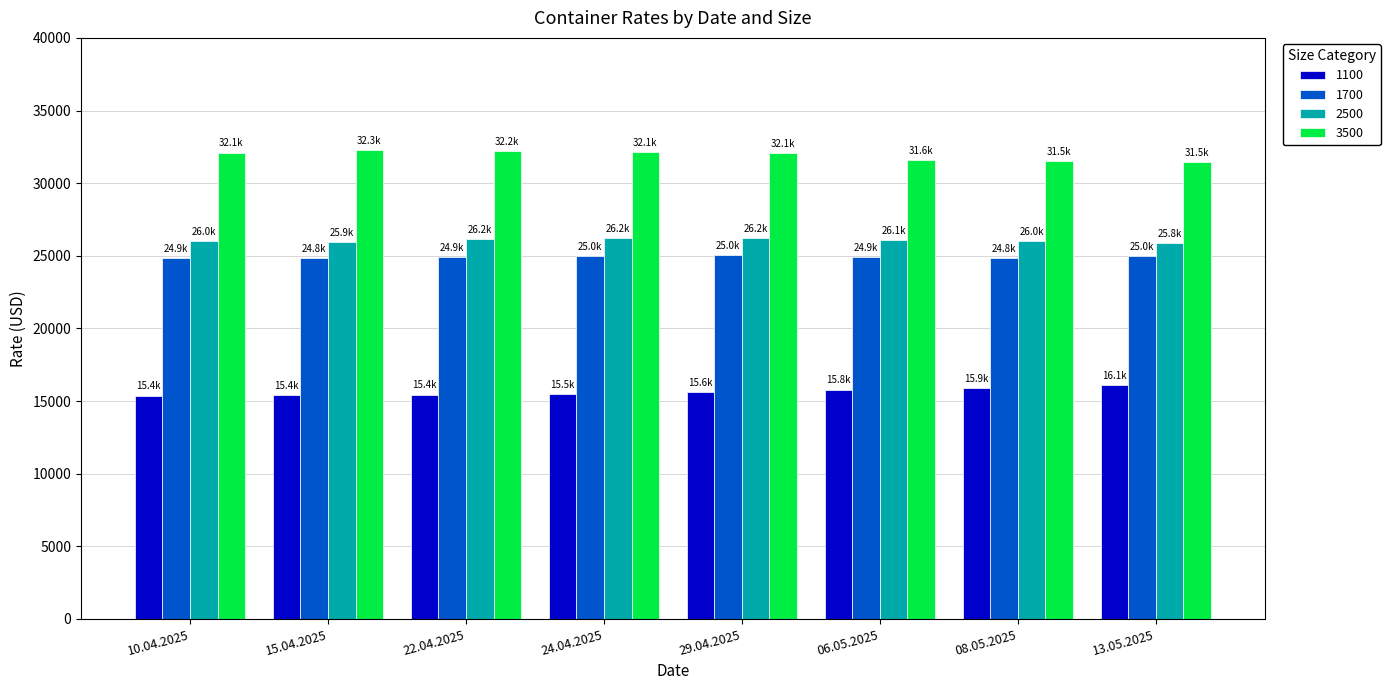

Rank the series by their maximum value, from lowest to highest.

1100, 1700, 2500, 3500